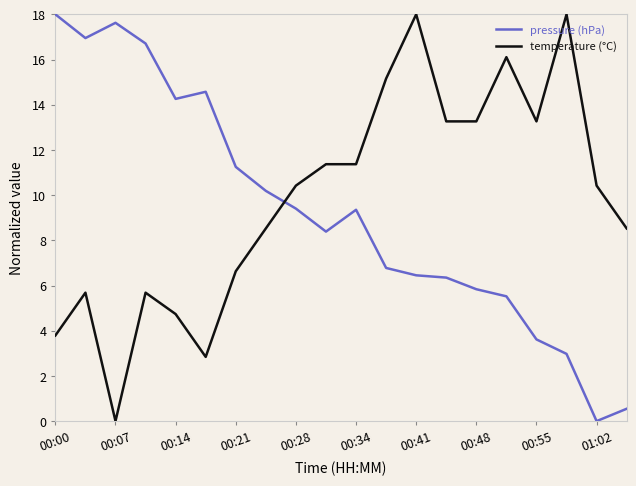

Does the chart have visible grid lines?

No